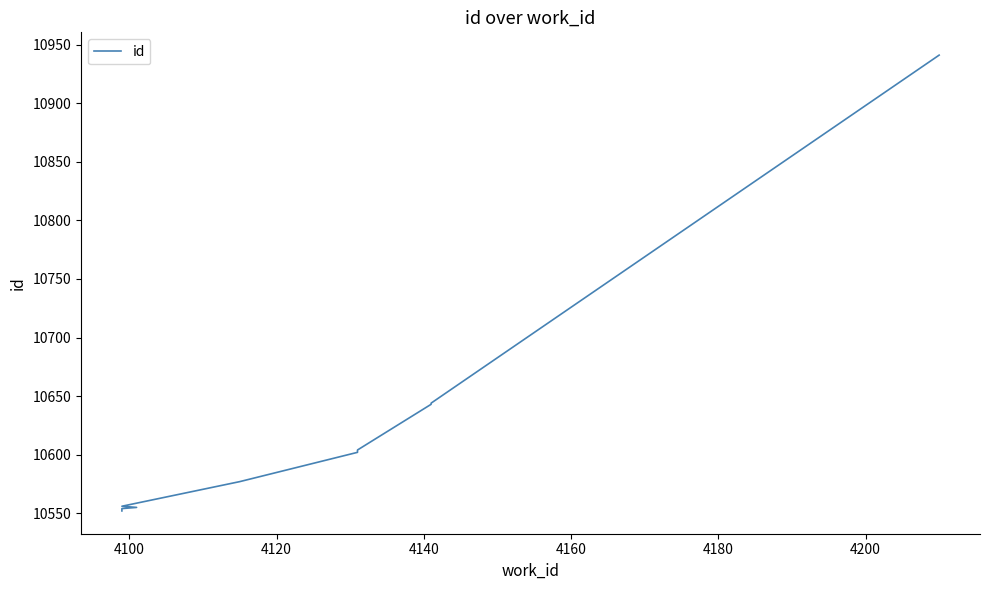

What is the sum of all values?

106228